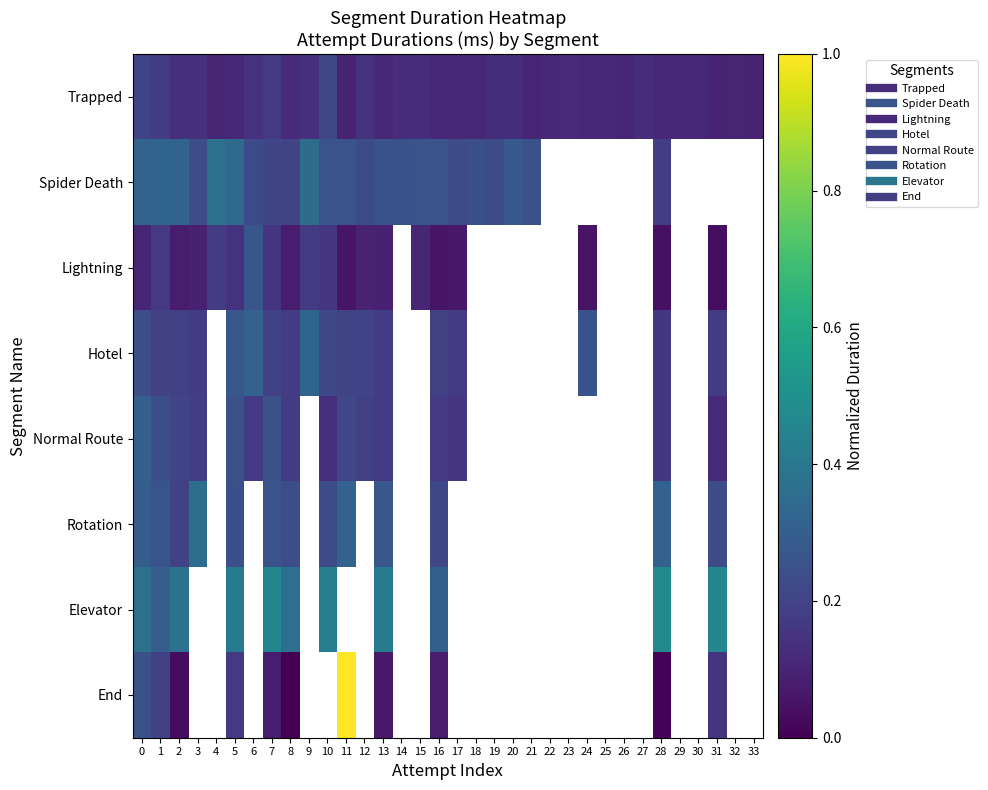

Which series has the largest range (max minus min)?

End